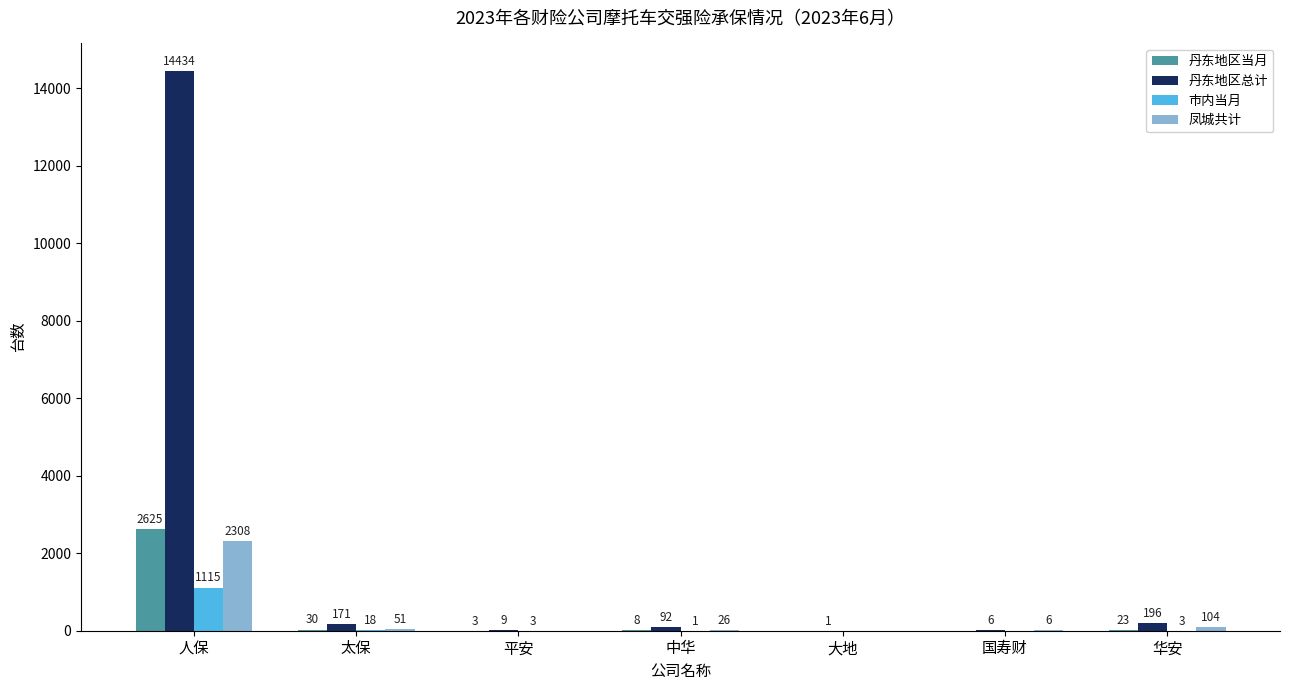

The 丹东地区总计 series shows 1 at 大地. True or false?

True